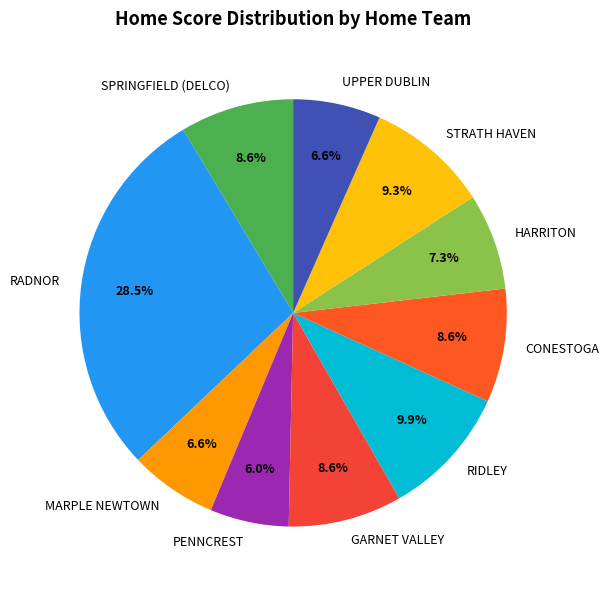

Count the number of slices in the pie.

10